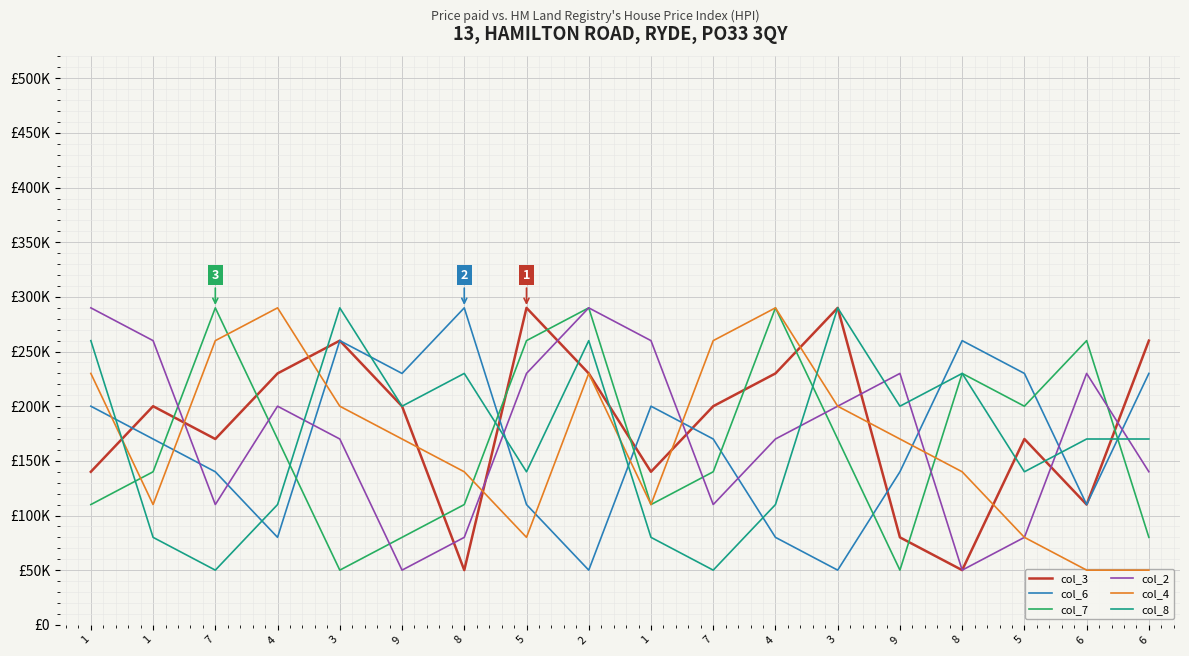

Reading left to right, transcribe all the data shown in this chart.

col_3: 140000	200000	170000	230000	260000	200000	50000	290000	230000	140000	200000	230000	290000	80000	50000	170000	110000	260000
col_6: 200000	170000	140000	80000	260000	230000	290000	110000	50000	200000	170000	80000	50000	140000	260000	230000	110000	230000
col_7: 110000	140000	290000	170000	50000	80000	110000	260000	290000	110000	140000	290000	170000	50000	230000	200000	260000	80000
col_2: 290000	260000	110000	200000	170000	50000	80000	230000	290000	260000	110000	170000	200000	230000	50000	80000	230000	140000
col_4: 230000	110000	260000	290000	200000	170000	140000	80000	230000	110000	260000	290000	200000	170000	140000	80000	50000	50000
col_8: 260000	80000	50000	110000	290000	200000	230000	140000	260000	80000	50000	110000	290000	200000	230000	140000	170000	170000